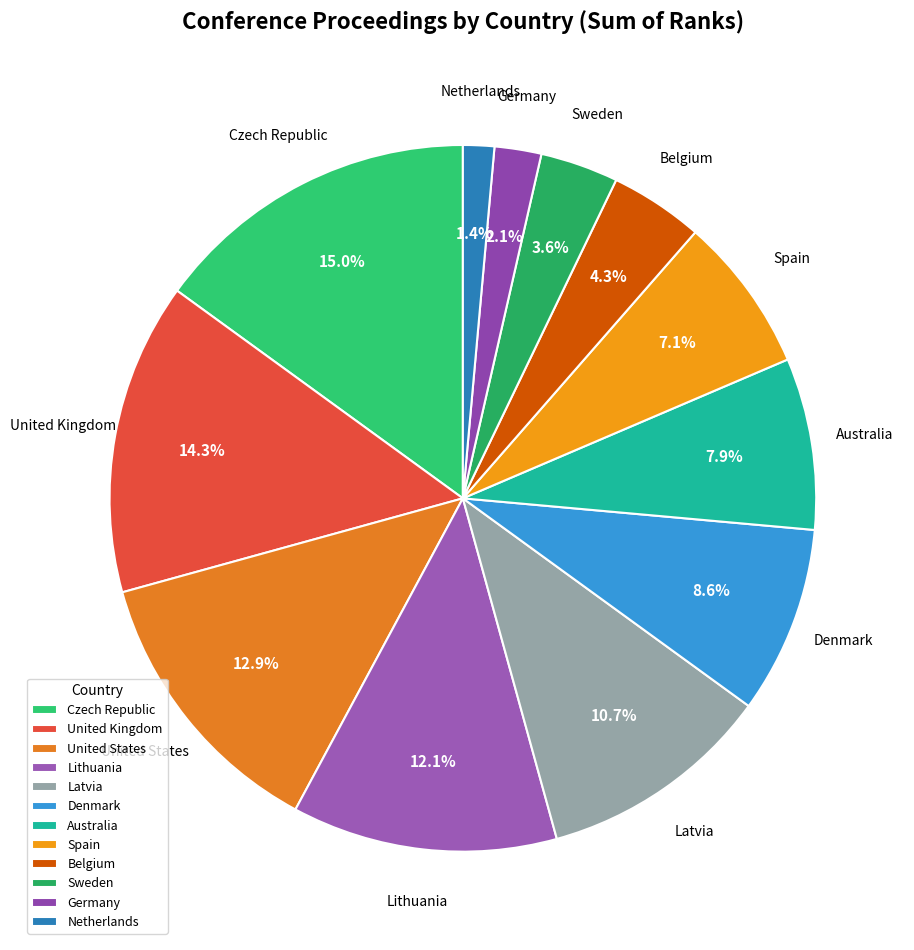

What is the smallest slice in the pie chart?

Netherlands